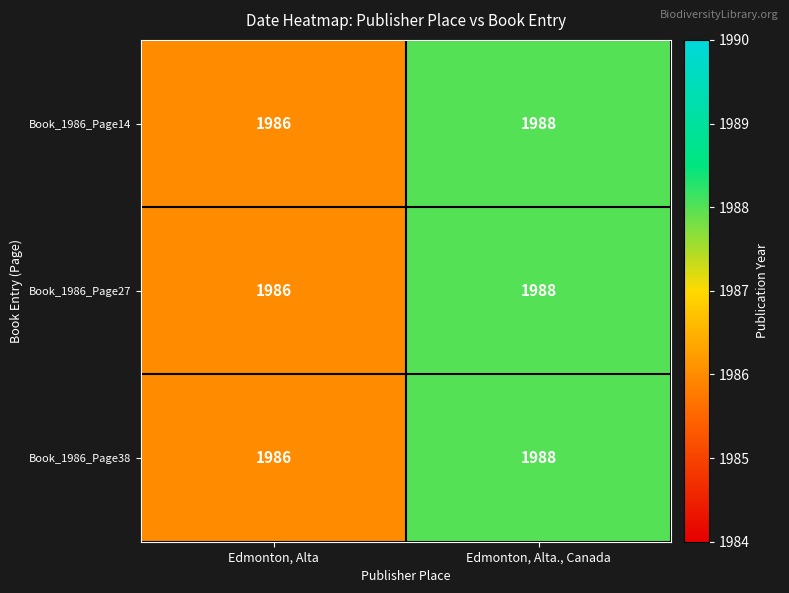

Reading right to left, list all the values displayed in this chart.

Book_1986_Page14: 1988	1986
Book_1986_Page27: 1988	1986
Book_1986_Page38: 1988	1986